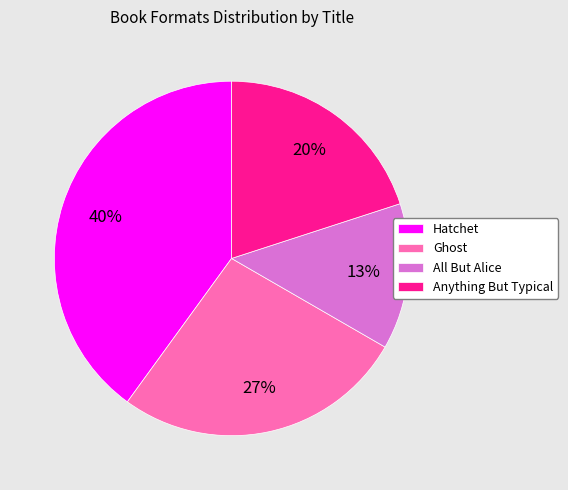

How many segments does this pie chart have?

4